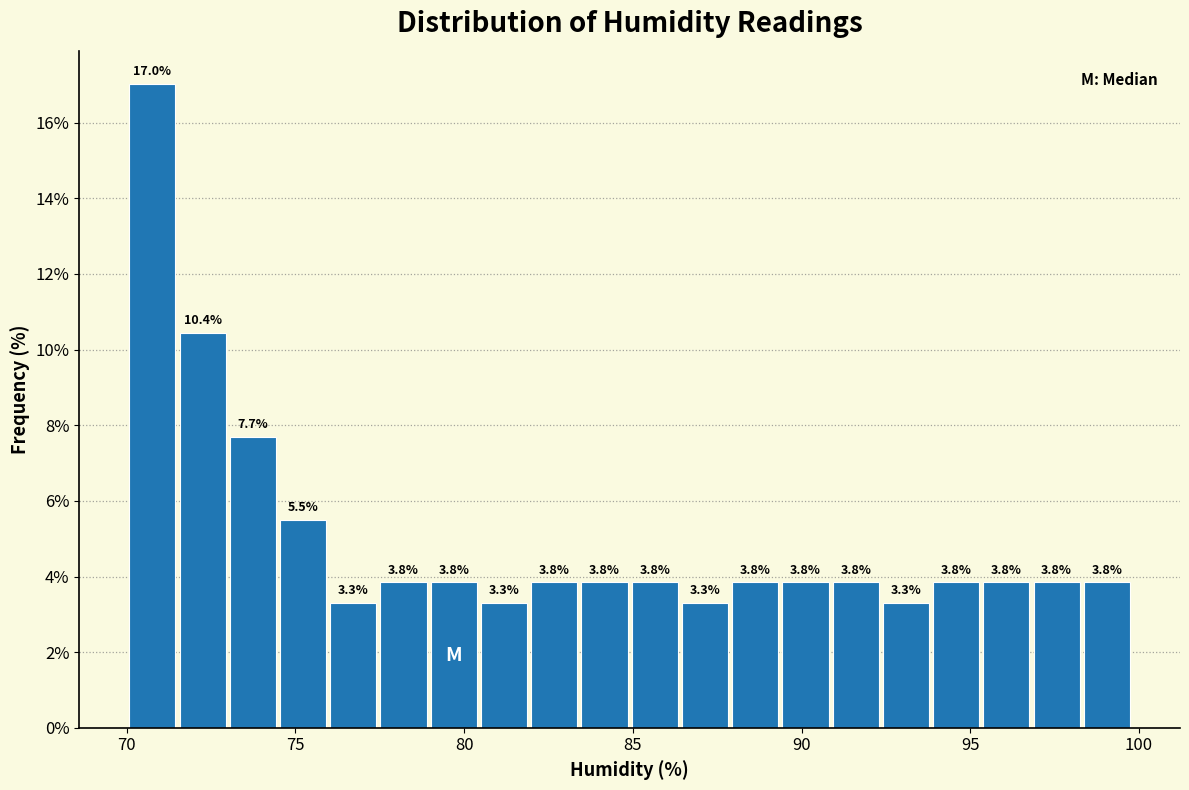

Around what value on the x-axis is the tallest bar? Give the approximate position of its centre, as read against the axis.

71.0